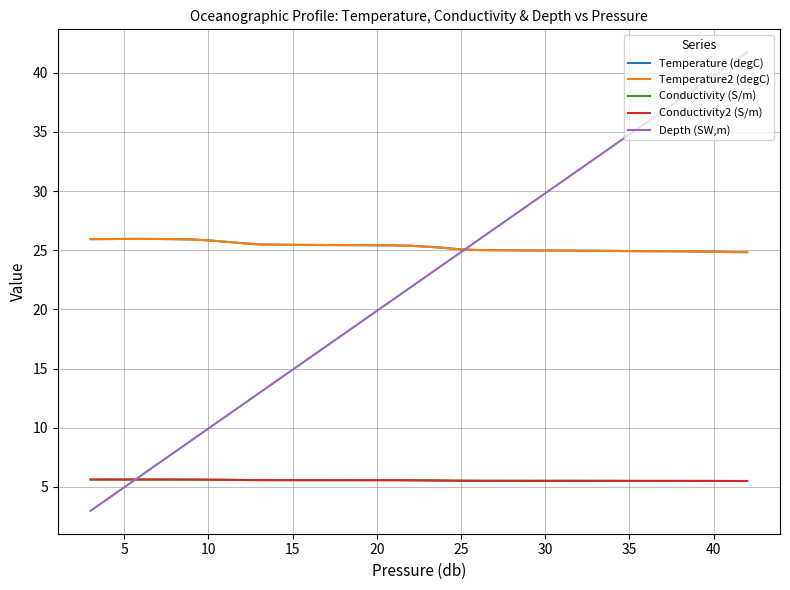

Which series has the largest range (max minus min)?

Depth (SW,m)